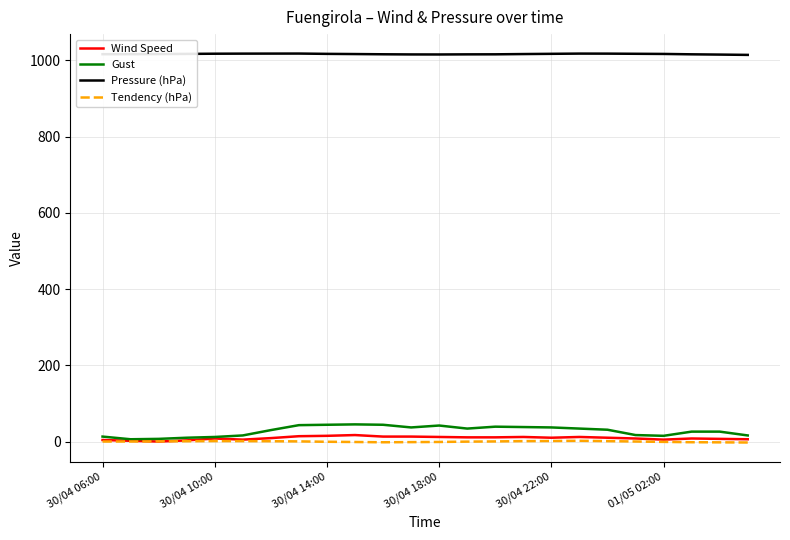

At how many categories does at least one series exceed 171?

24